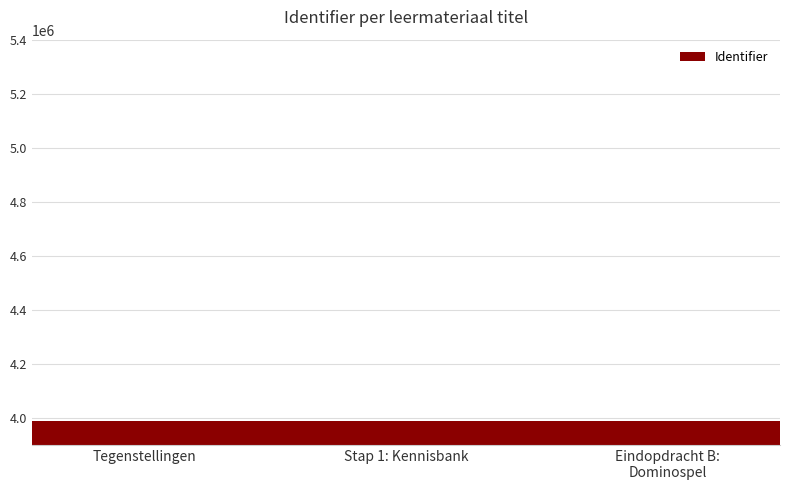

Approximately how many times larger is the value at Stap 1: Kennisbank compared to Tegenstellingen?

1.0